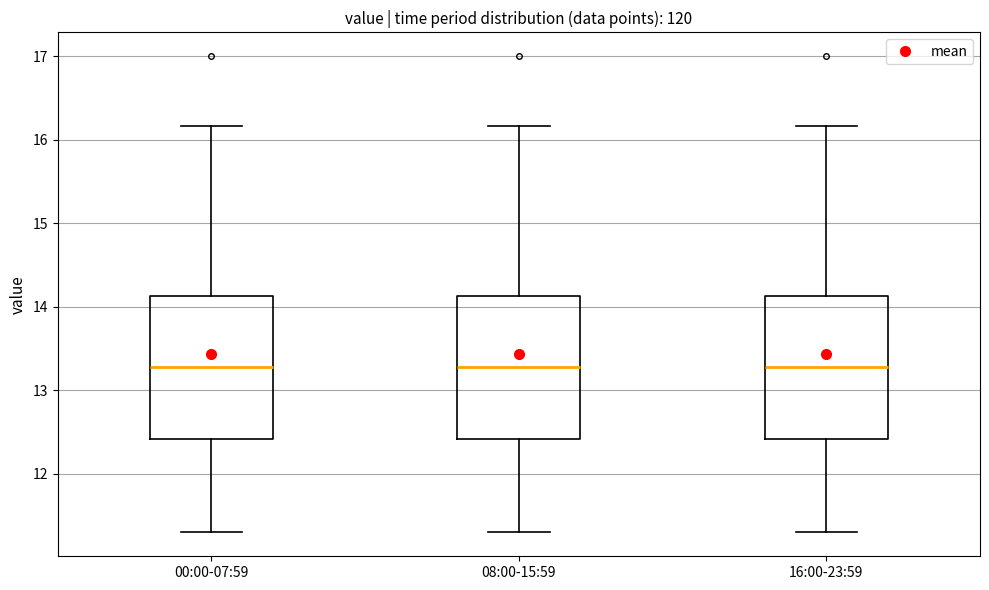

Where does the upper whisker of the box for 00:00-07:59 end on the y-axis? The values are not printed on the chart, so give them approximately, as read against the axis.

16.2